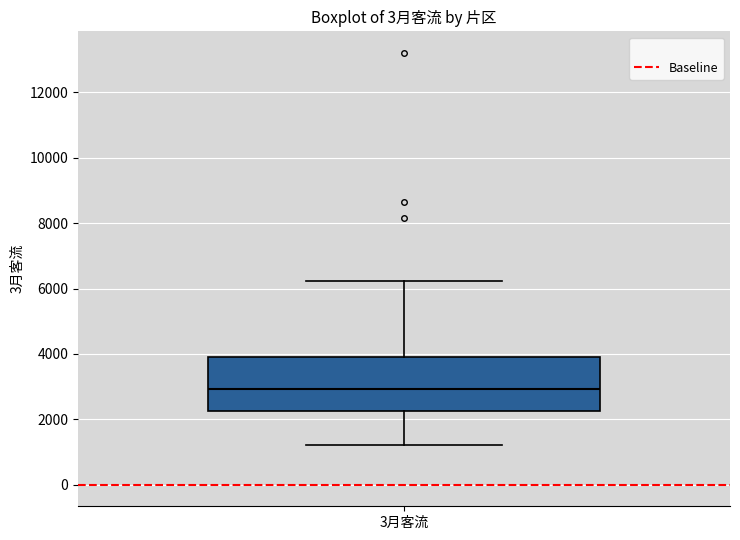

Transcribe this box plot: give where the median line is, the range the box spans, and where the two whiskers end, as read against the y-axis. The values are not printed on the chart, so give them approximately, as read against the axis.

median 3000, box 2200 to 4000, whiskers 1200 to 6200